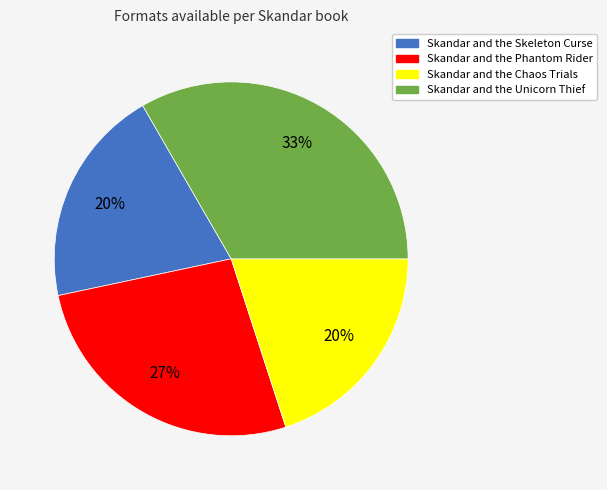

Which has a higher value, Skandar and the Skeleton Curse or Skandar and the Unicorn Thief?

Skandar and the Unicorn Thief